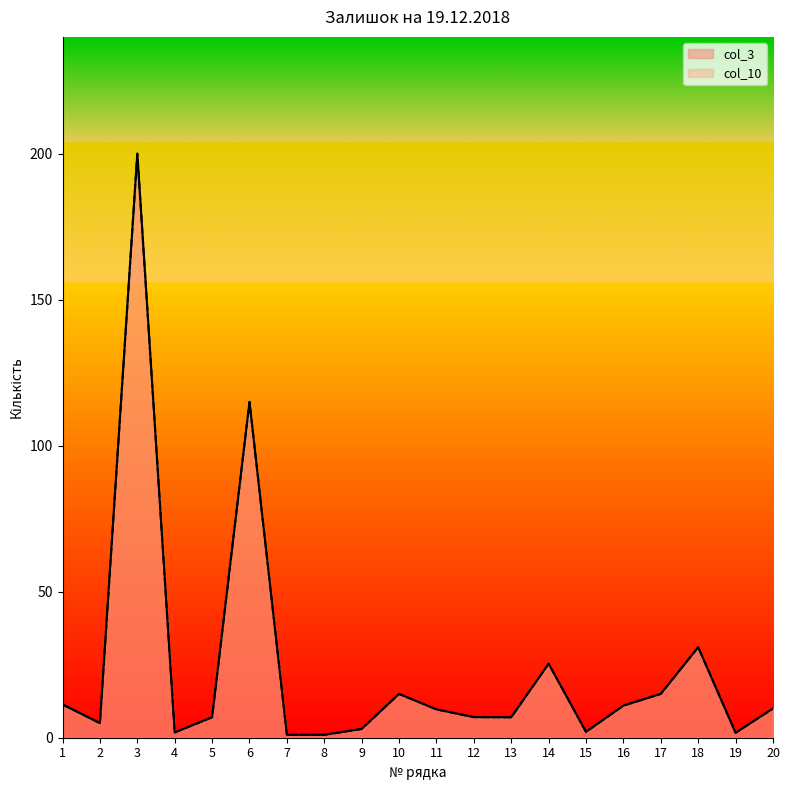

The col_10 series shows 31.0 at 18. True or false?

True